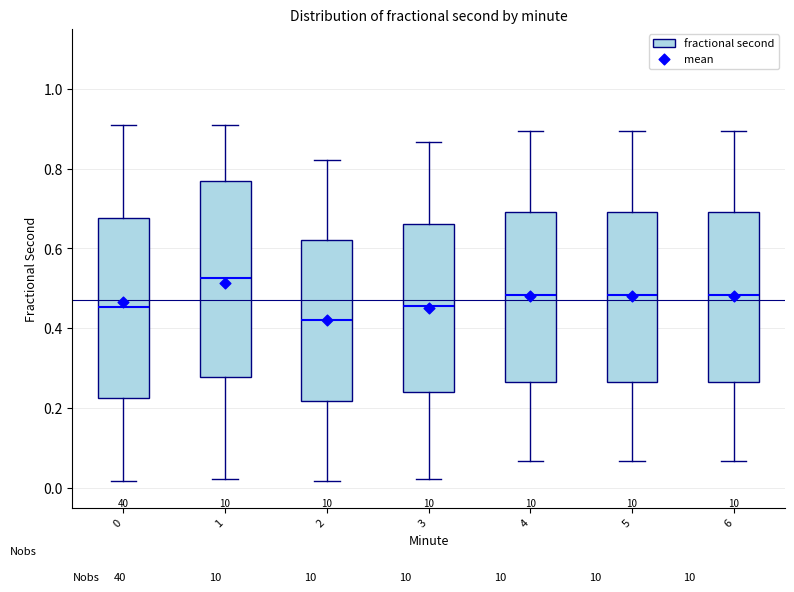

Reading left to right, read every box against the y-axis: the position of its median line, the range the box covers, and the ends of its whiskers. The values are not printed on the chart, so give them approximately, as read against the axis.

0: median 0.46, box 0.22 to 0.68, whiskers 0.02 to 0.90
1: median 0.52, box 0.28 to 0.76, whiskers 0.02 to 0.90
2: median 0.42, box 0.22 to 0.62, whiskers 0.02 to 0.82
3: median 0.46, box 0.24 to 0.66, whiskers 0.02 to 0.86
4: median 0.48, box 0.26 to 0.70, whiskers 0.06 to 0.90
5: median 0.48, box 0.26 to 0.70, whiskers 0.06 to 0.90
6: median 0.48, box 0.26 to 0.70, whiskers 0.06 to 0.90